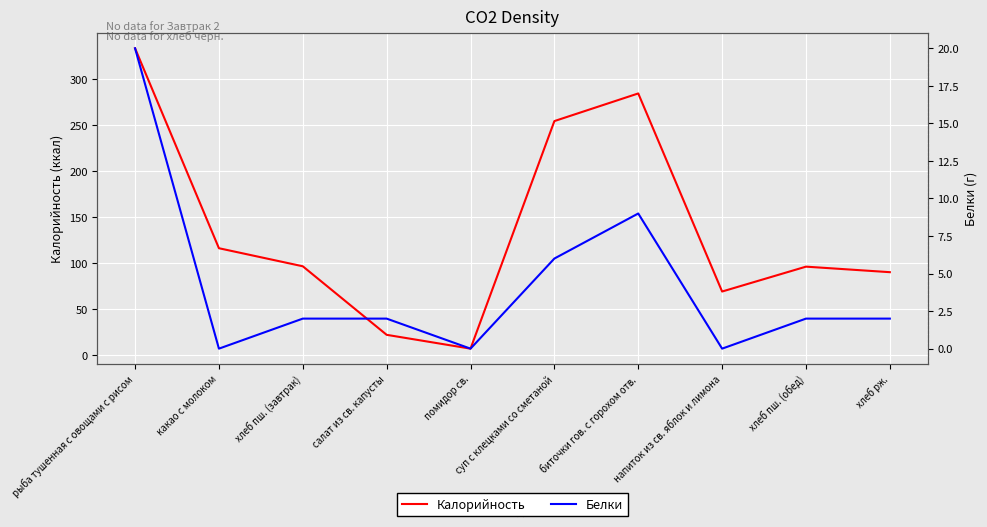

What value does the Калорийность series have at салат из св. капусты?

22.0